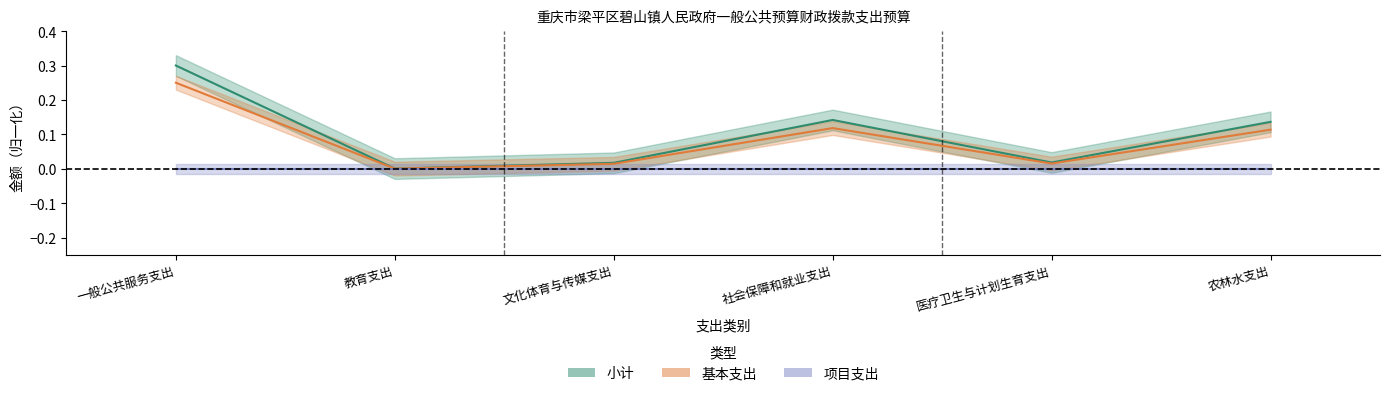

Which series has the largest range (max minus min)?

小计